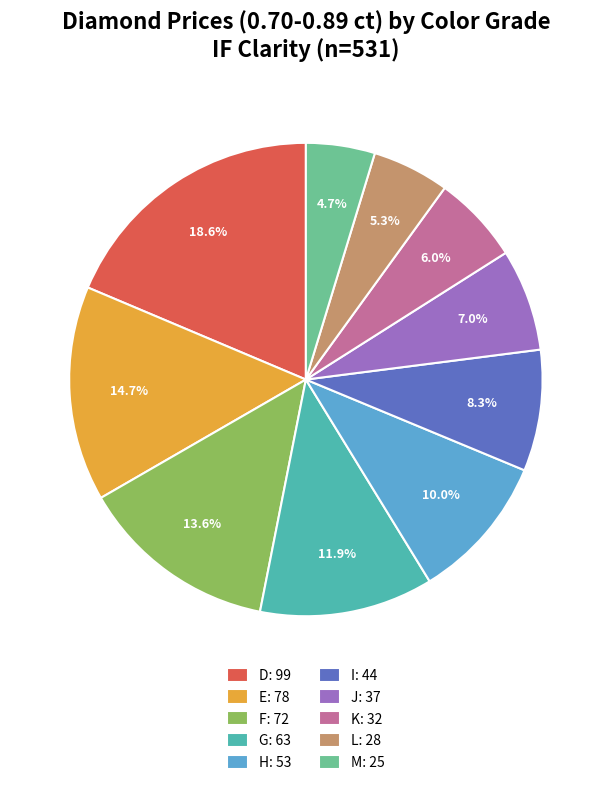

What portion of the pie excludes D?

81.4%